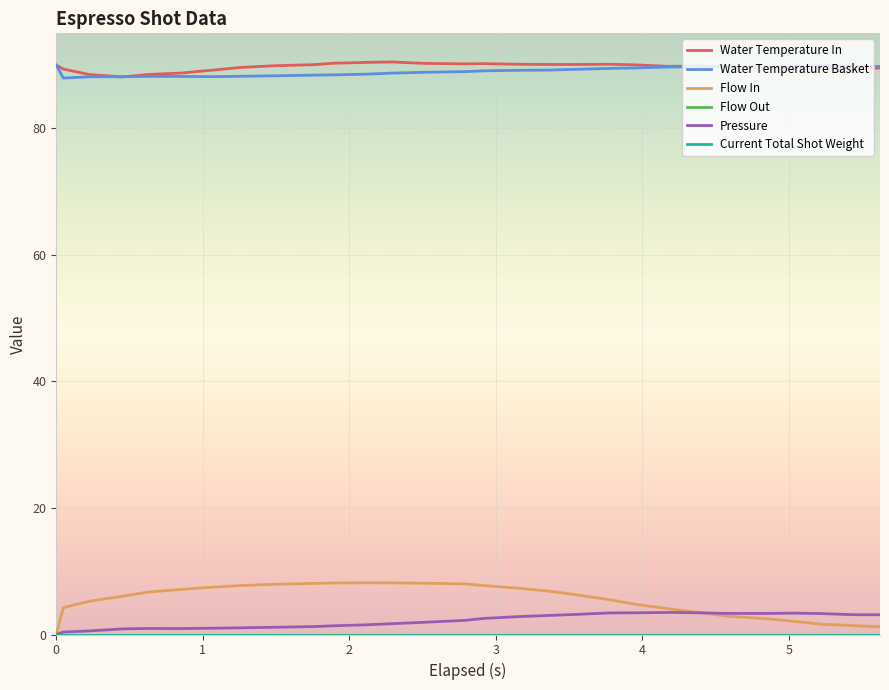

Does the chart have visible grid lines?

Yes